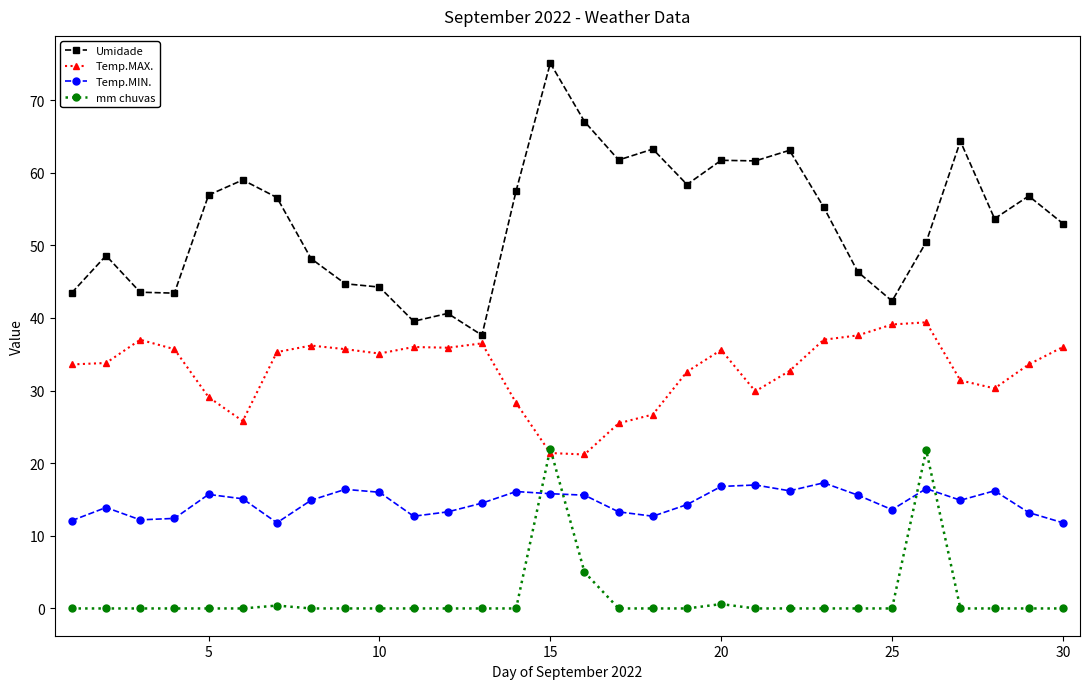

How many times do Temp.MIN. and mm chuvas cross each other?

4